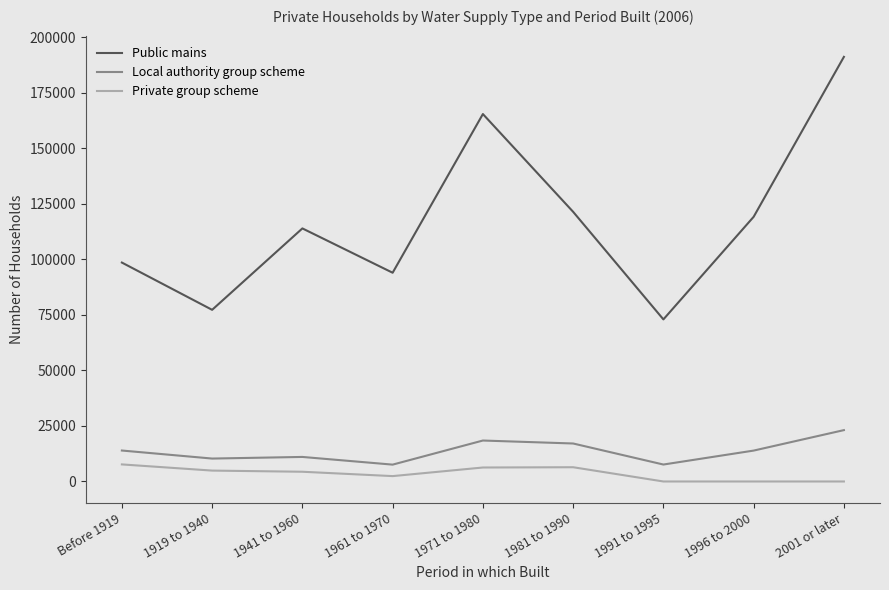

What is the average value of the Private group scheme series?

3566